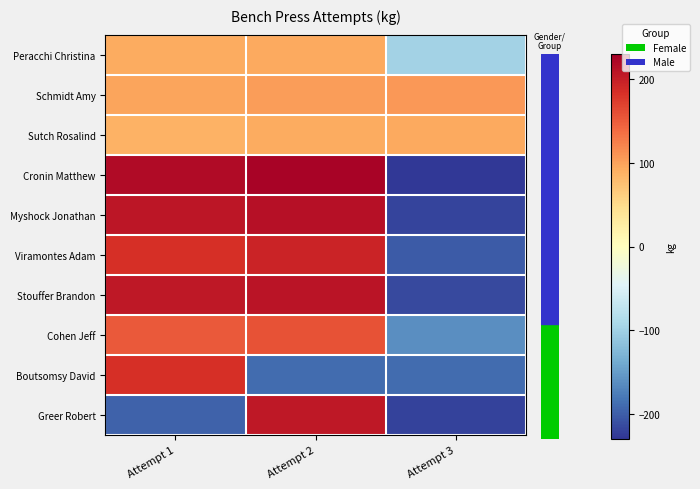

What is the total value across all series at Attempt 2?

1305.0